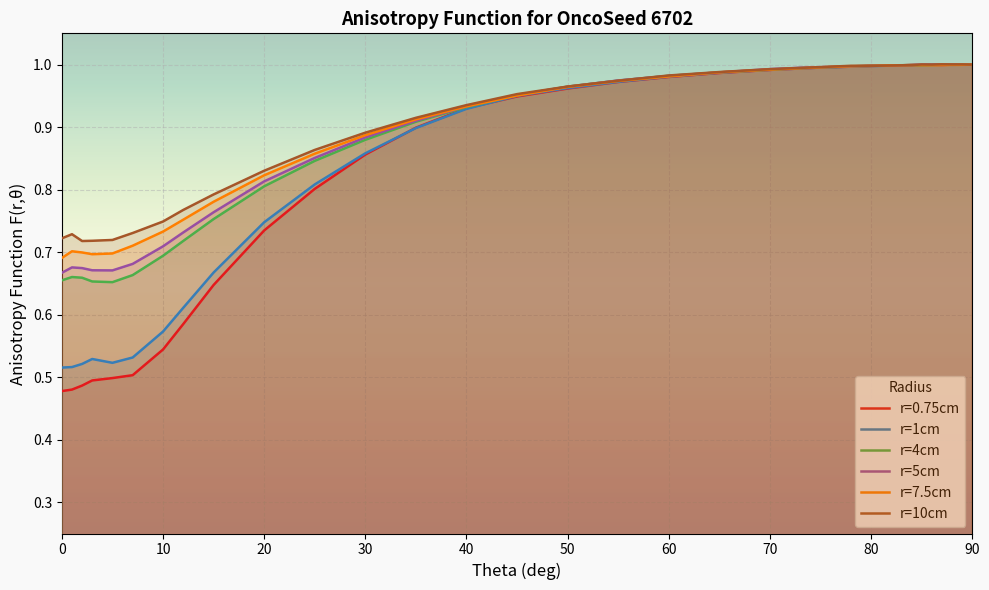

At how many categories does at least one series exceed 0?

32